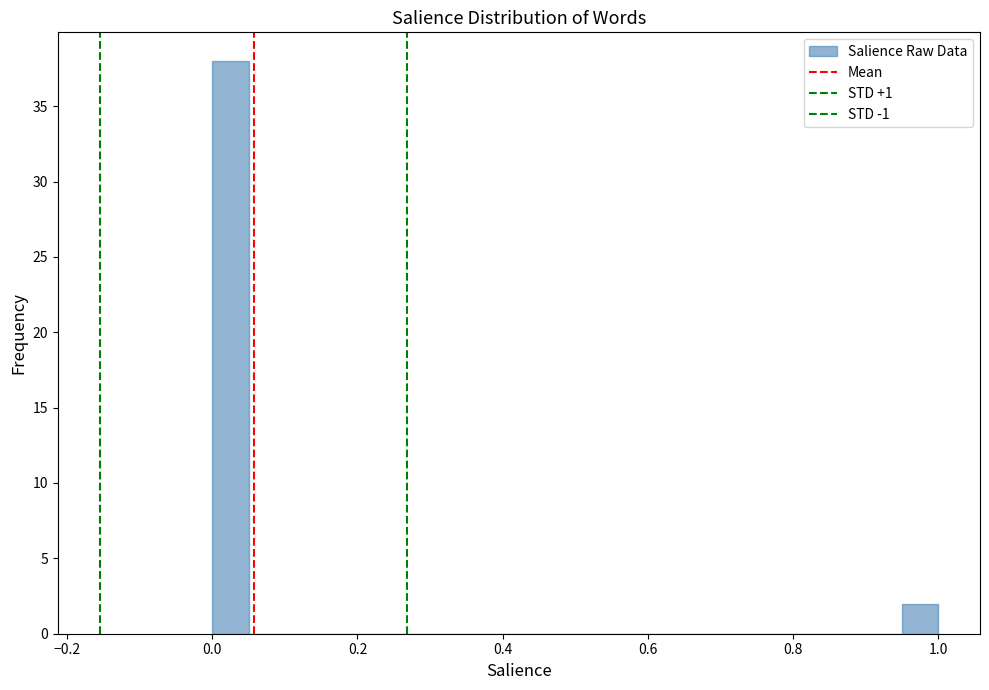

Read against the x-axis, roughly where is the centre of the tallest bar?

0.02